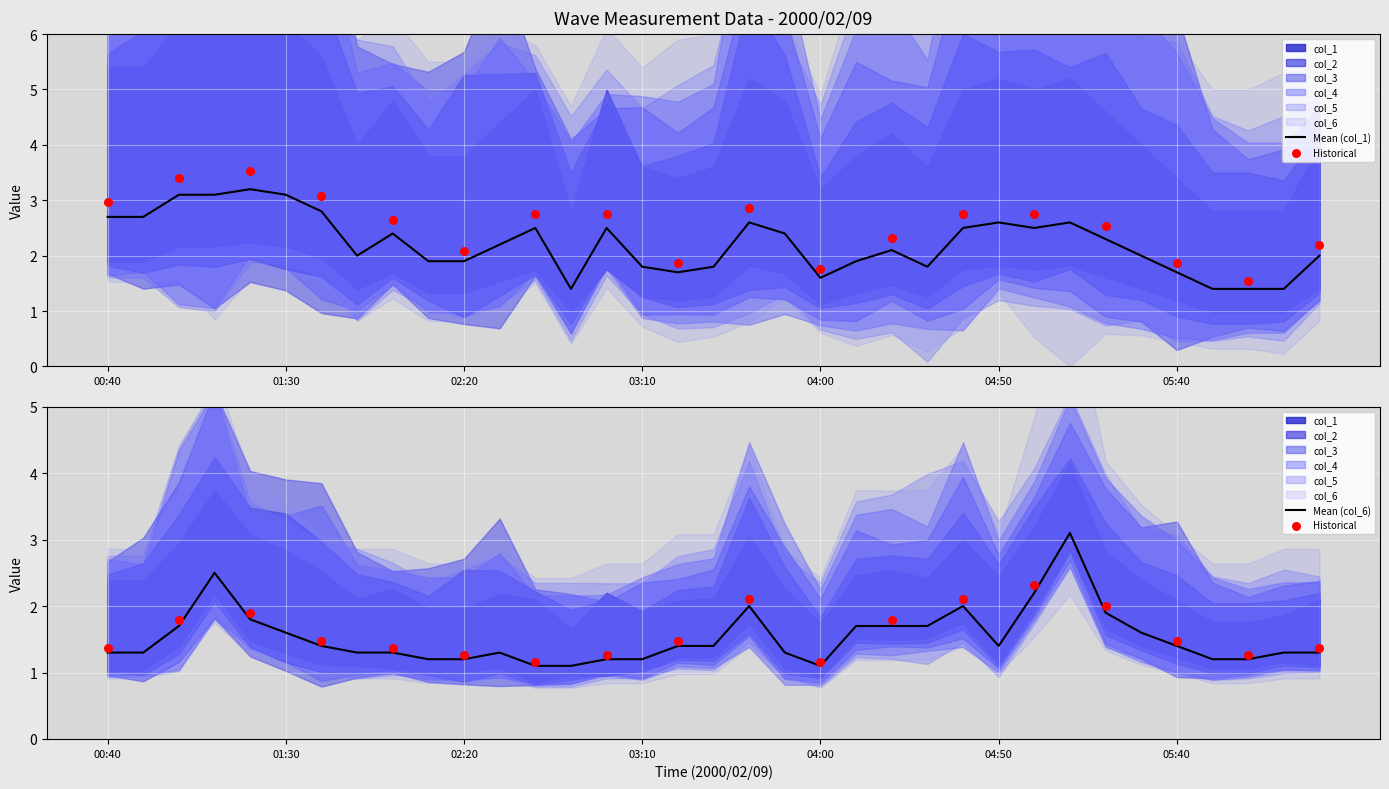

Which series reaches the minimum Y coordinate?

col_4